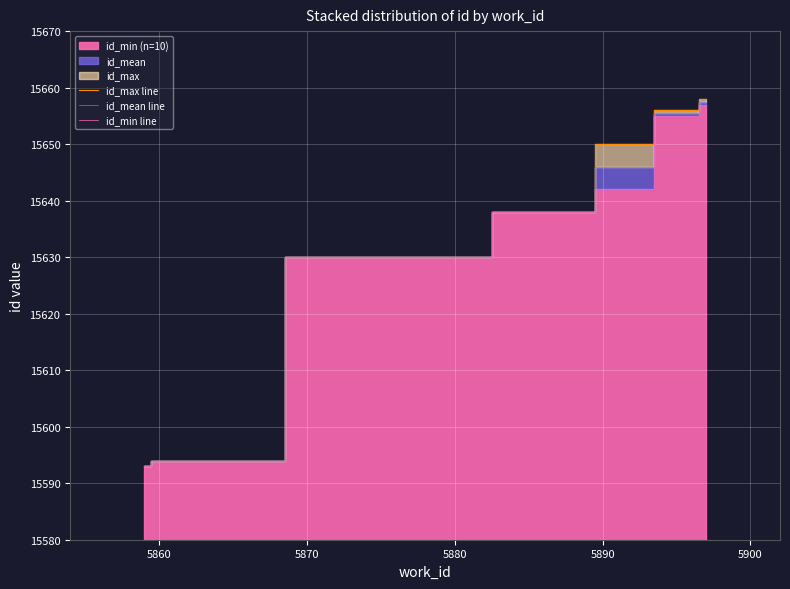

At how many categories does at least one series exceed 15656?

1